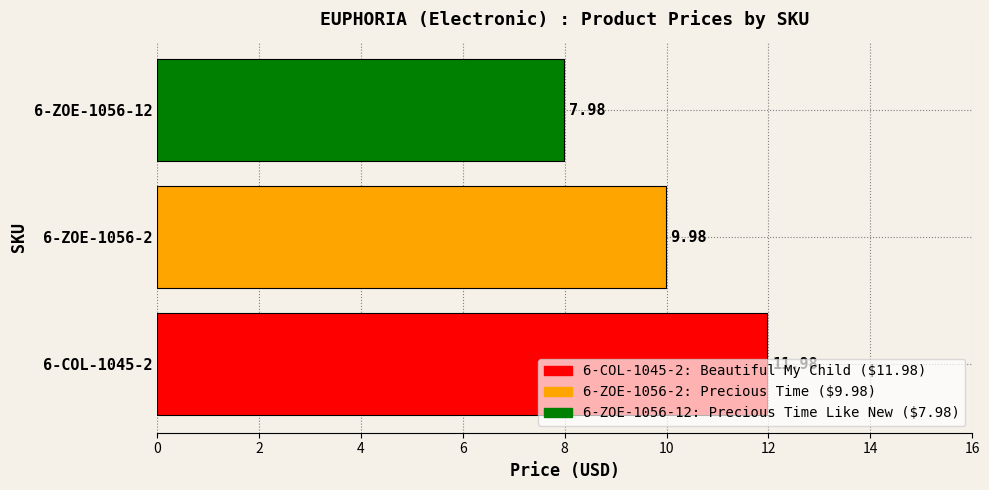

What is the minimum value shown in the chart?

8.0